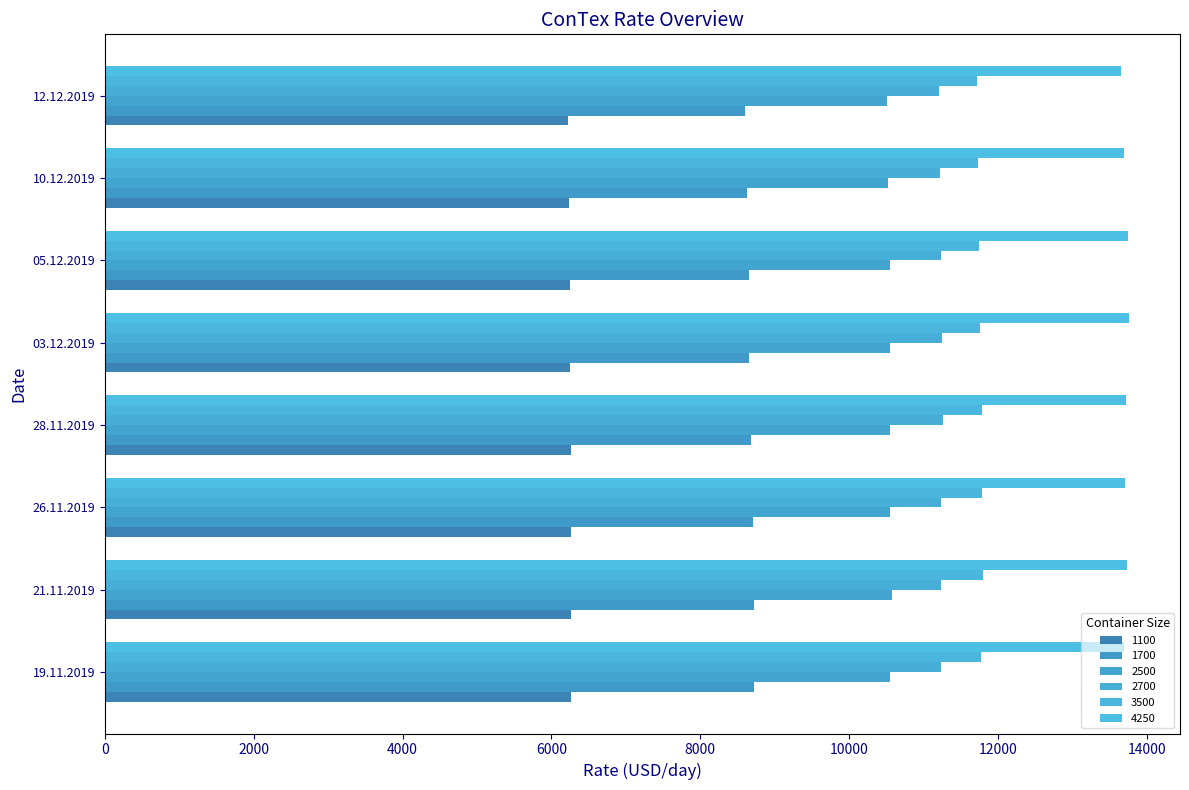

Which series has the widest spread of values?

1700